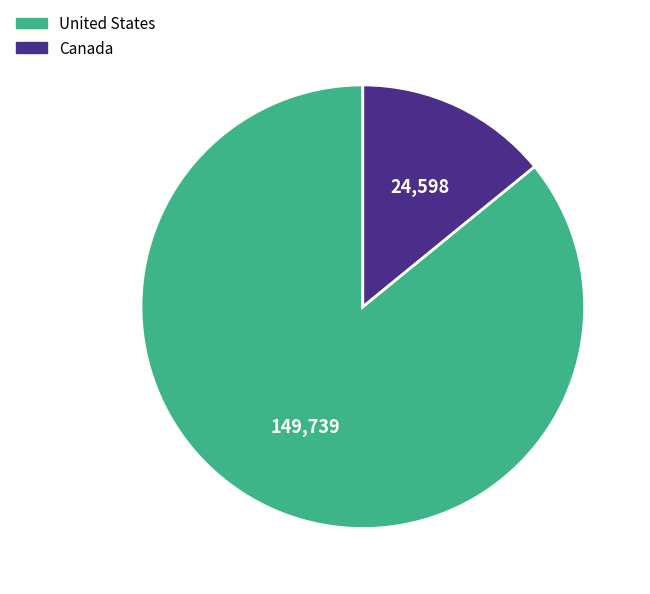

Does any single category account for the majority?

Yes